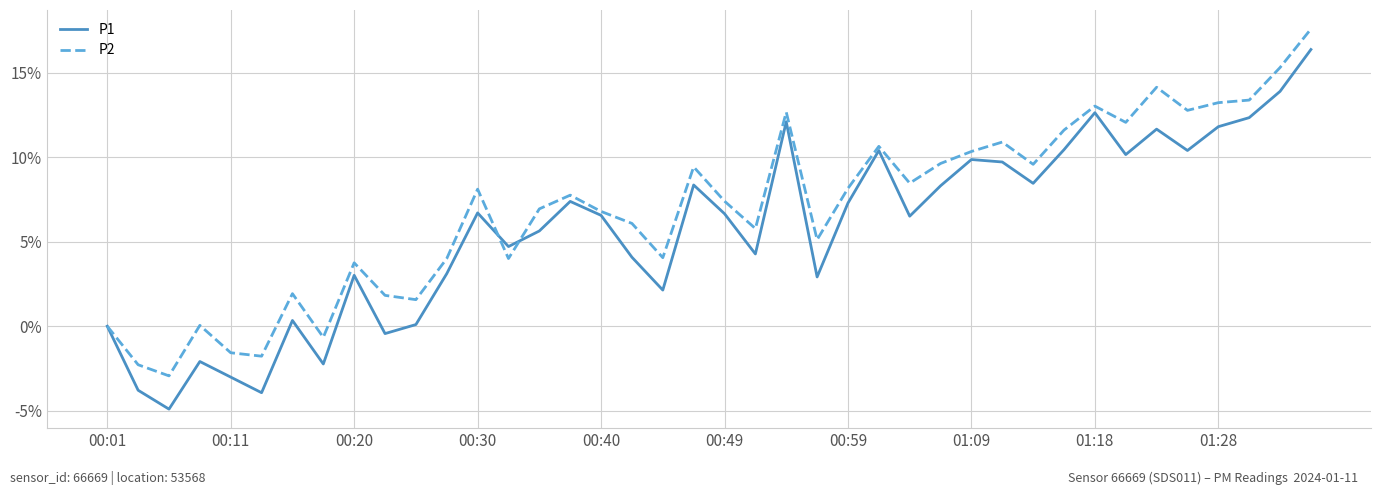

Which series has the widest spread of values?

P1